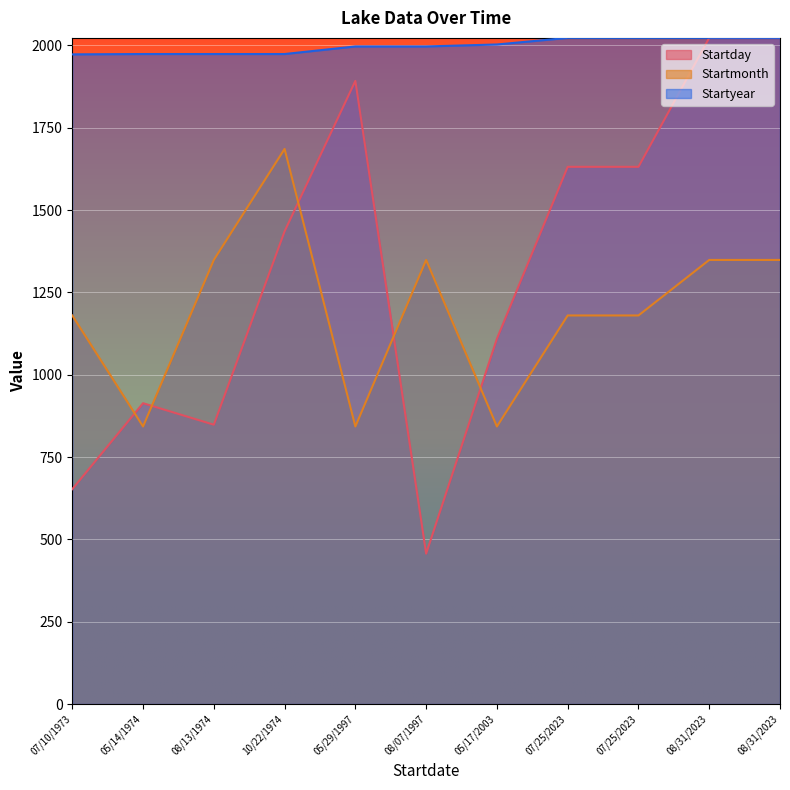

List the series in order of their overall mean, lowest first.

Startmonth, Startday, Startyear